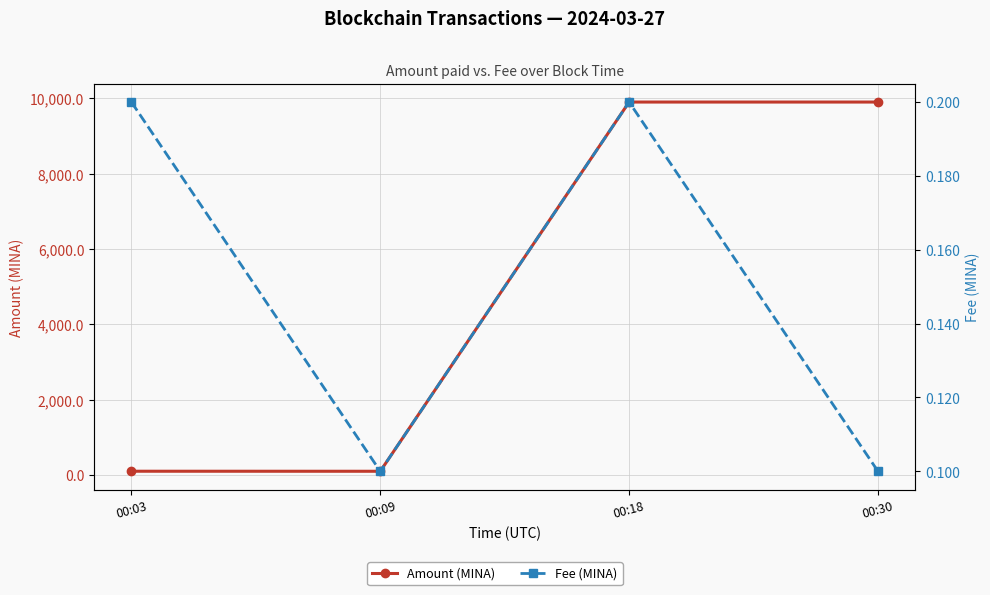

Rank the series by their maximum value, from lowest to highest.

Fee (MINA), Amount (MINA)